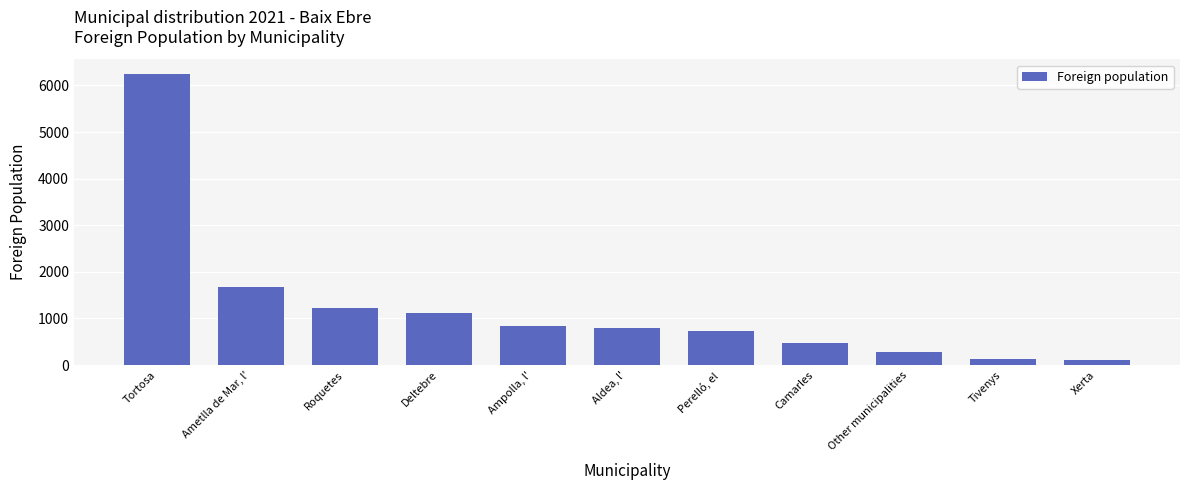

What is the minimum value shown in the chart?

111